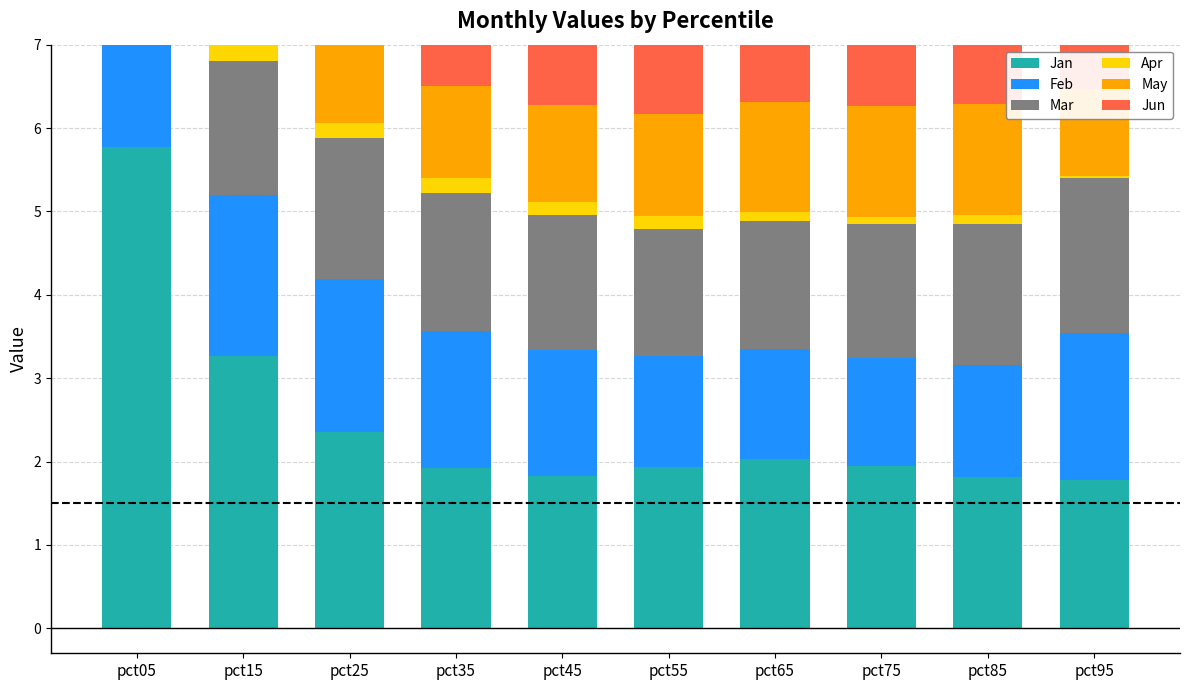

The Mar series shows 1.9 at pct95. True or false?

True